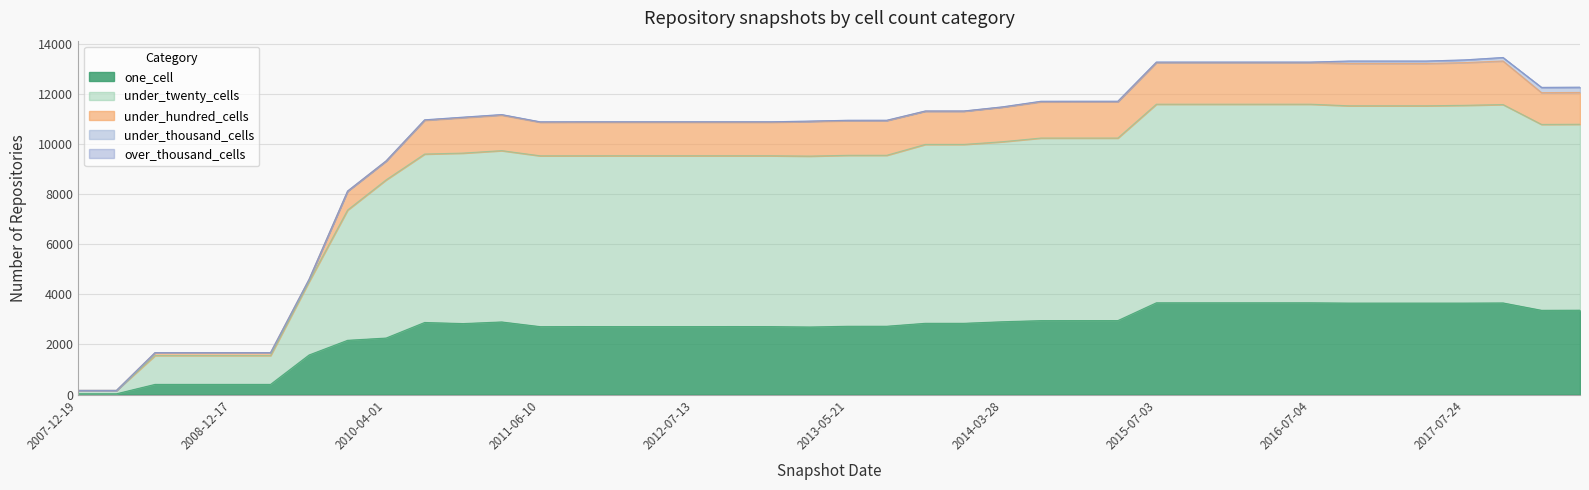

What position from the right is 2013-07-09?

19